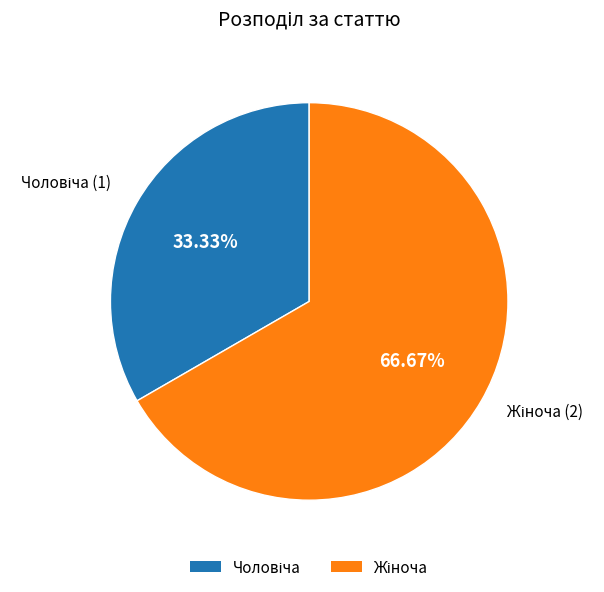

Is there any slice that represents more than half of the pie?

Yes